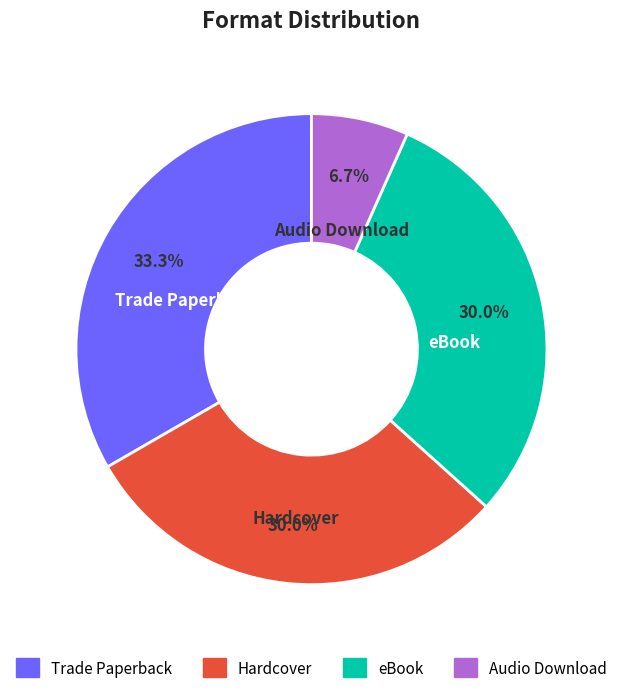

Count the number of slices in the pie.

4